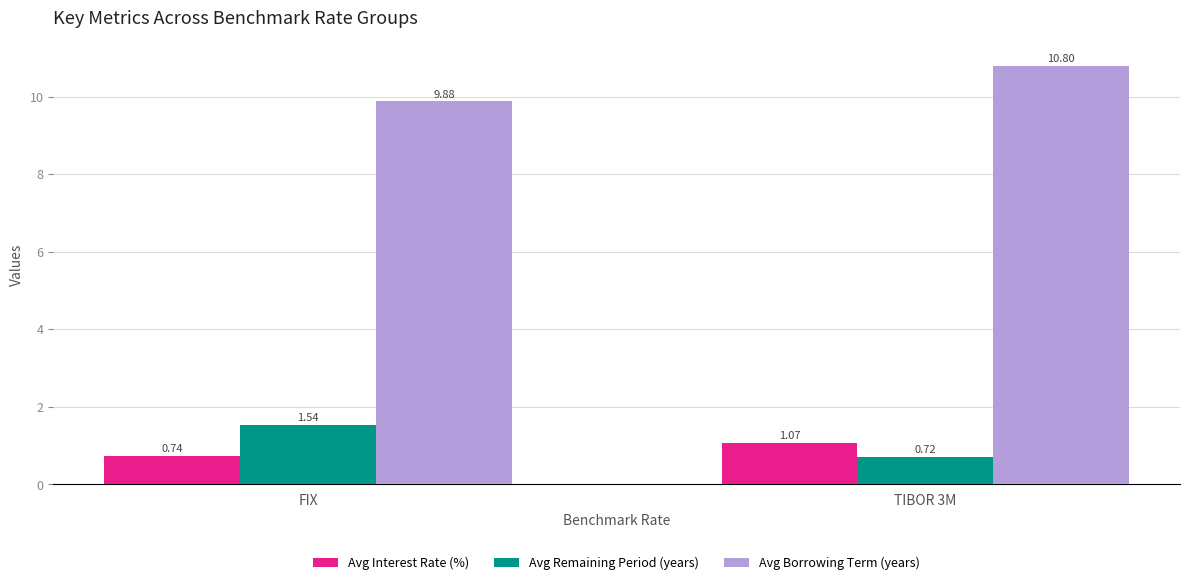

What is the label of the 2nd bar from the right?

FIX